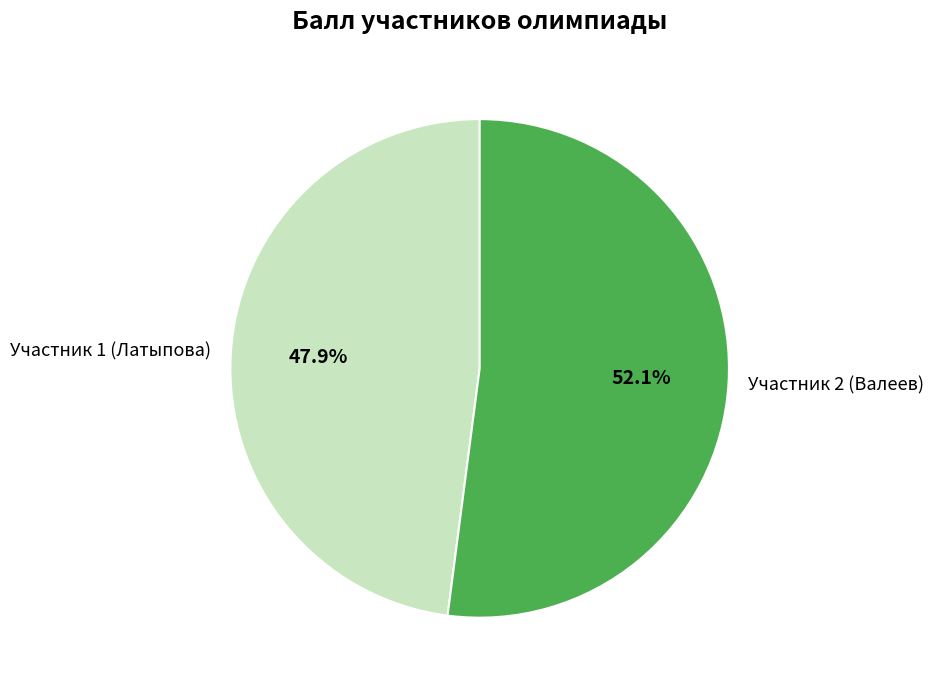

How much of the chart is everything except Участник 1 (Латыпова)?

52.1%